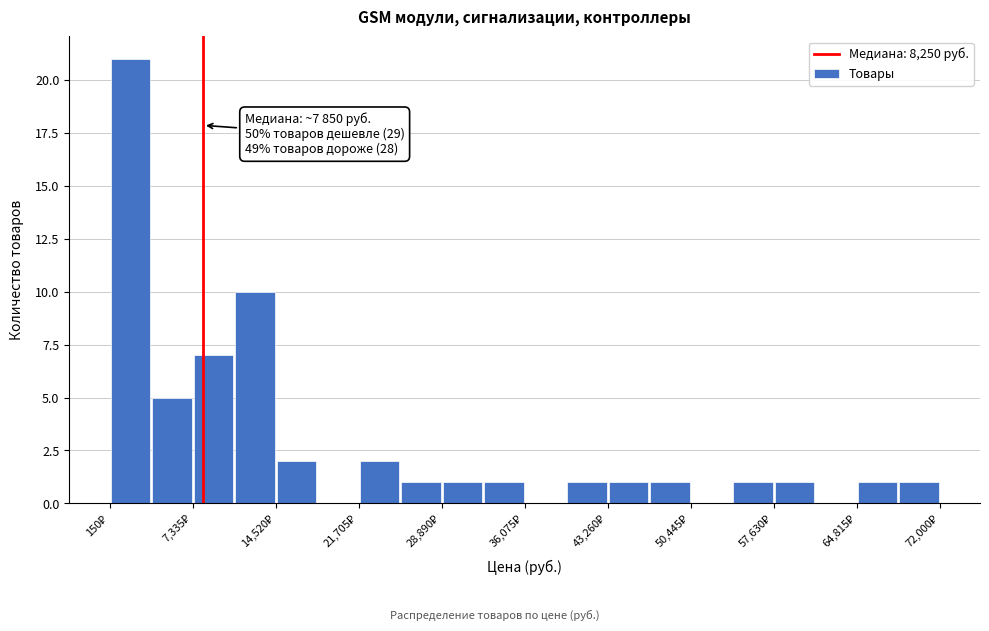

Around what value on the x-axis is the tallest bar? Give the approximate position of its centre, as read against the axis.

2000